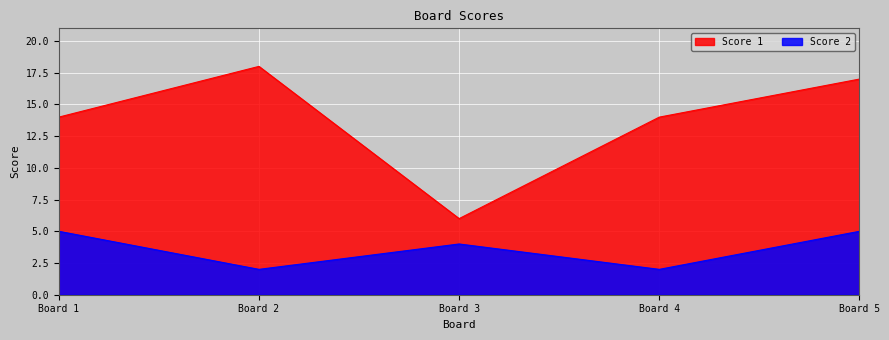

Which series has the widest spread of values?

Score 1